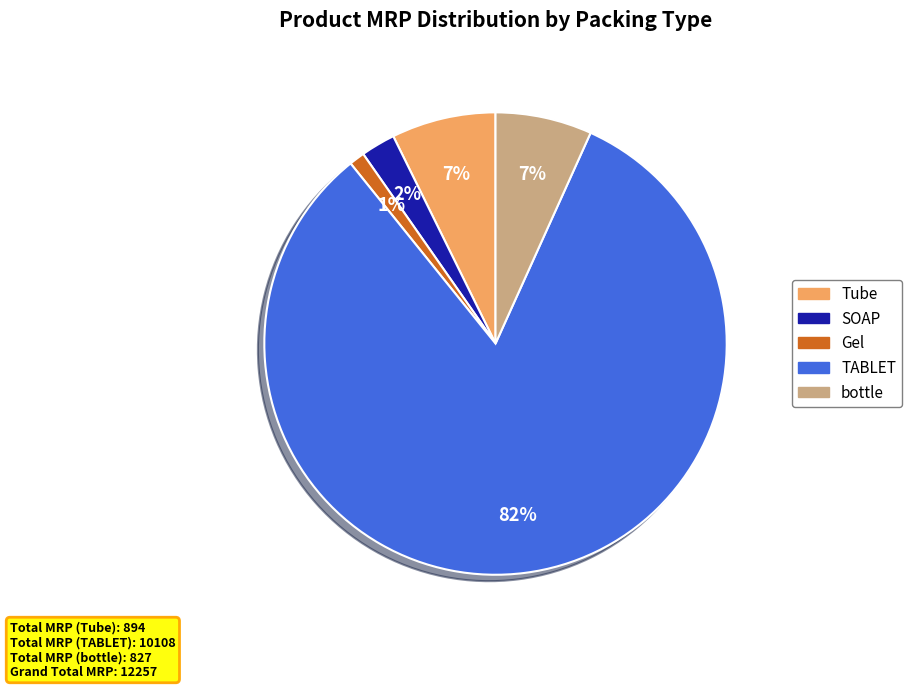

Is there any slice that represents more than half of the pie?

Yes